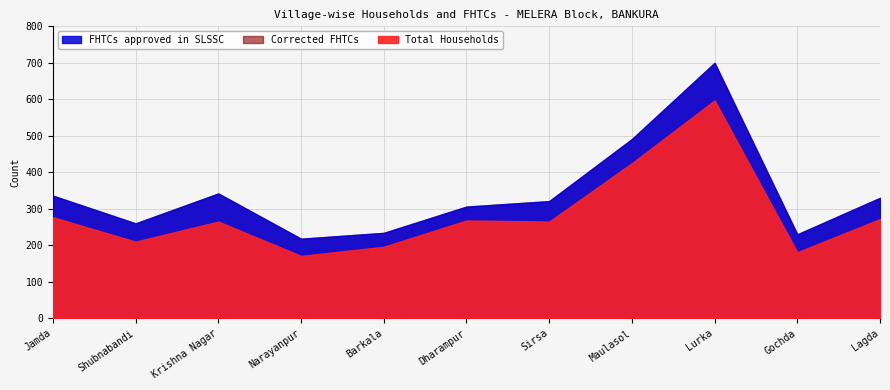

List the labels in order of Corrected FHTCs value, largest first.

Lurka, Maulasol, Krishna Nagar, Jamda, Lagda, Sirsa, Dharampur, Shubnabandi, Barkala, Gochda, Narayanpur